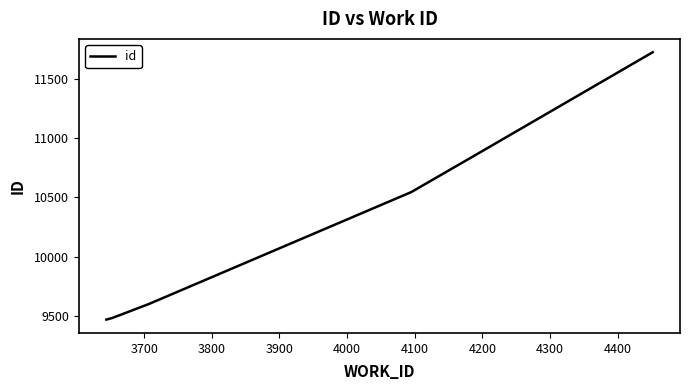

What is the smallest value displayed?

9467